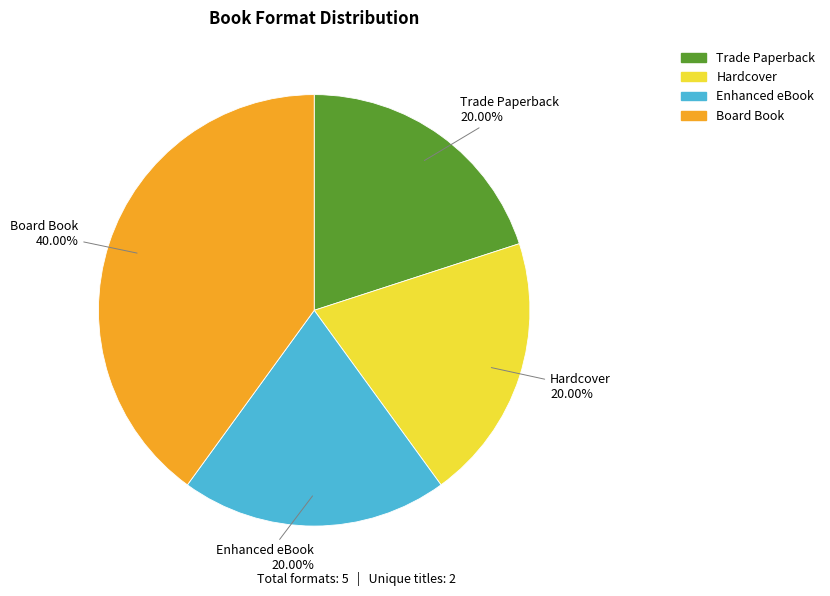

Is there a majority slice in this chart?

No